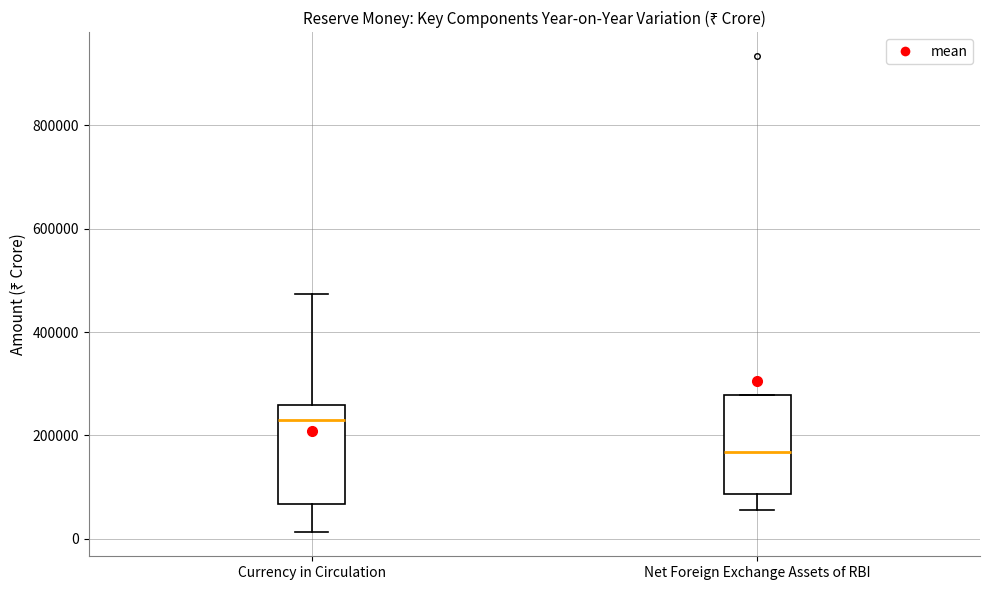

Reading left to right, transcribe this box plot: for each box, give where its median line is, the range the box spans, and where its two whiskers end, as read against the y-axis. The values are not printed on the chart, so give them approximately, as read against the axis.

Currency in Circulation: median 240000, box 60000 to 260000, whiskers 20000 to 480000
Net Foreign Exchange Assets of RBI: median 160000, box 80000 to 280000, whiskers 60000 to 280000